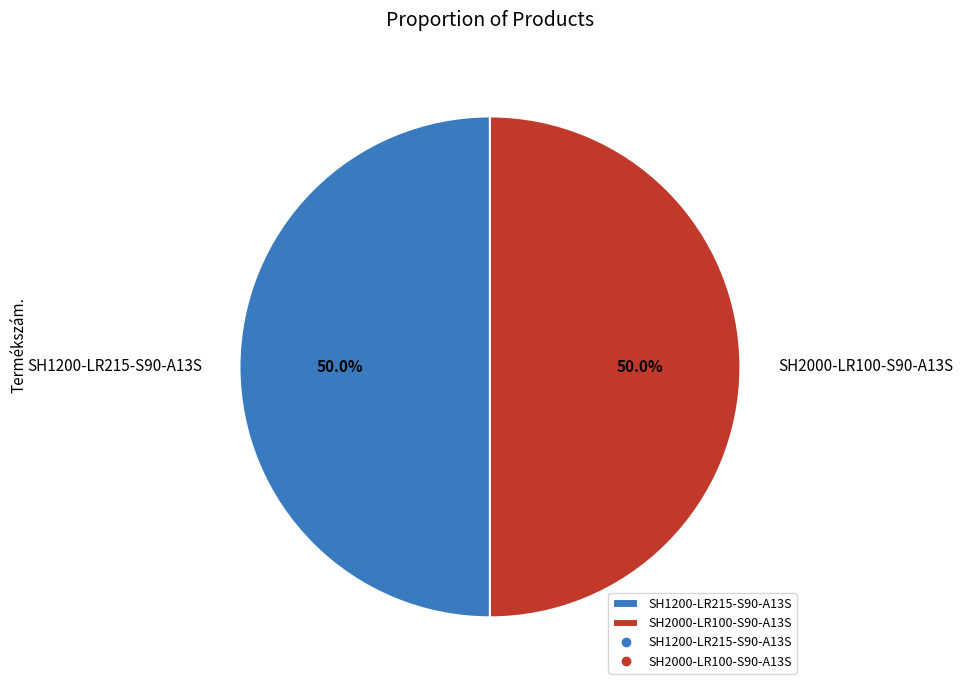

Combined, do SH2000-LR100-S90-A13S and SH1200-LR215-S90-A13S account for over 50%?

Yes